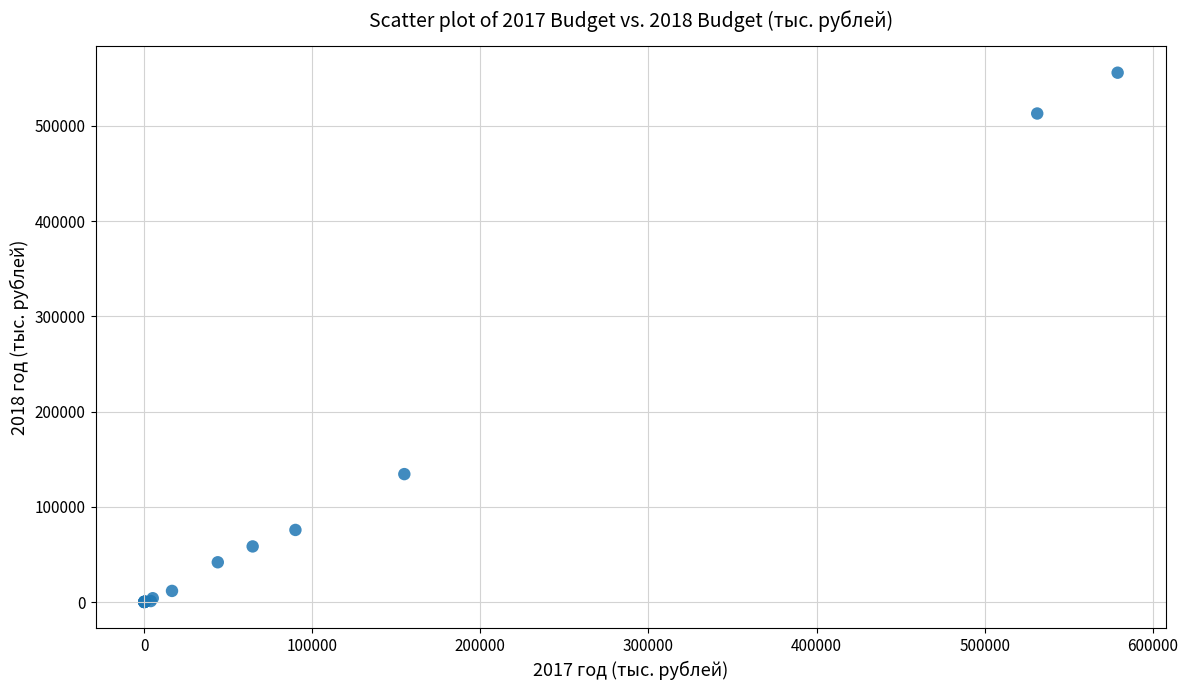

What Y value in the scatter plot is closest to 277985?

134348.3